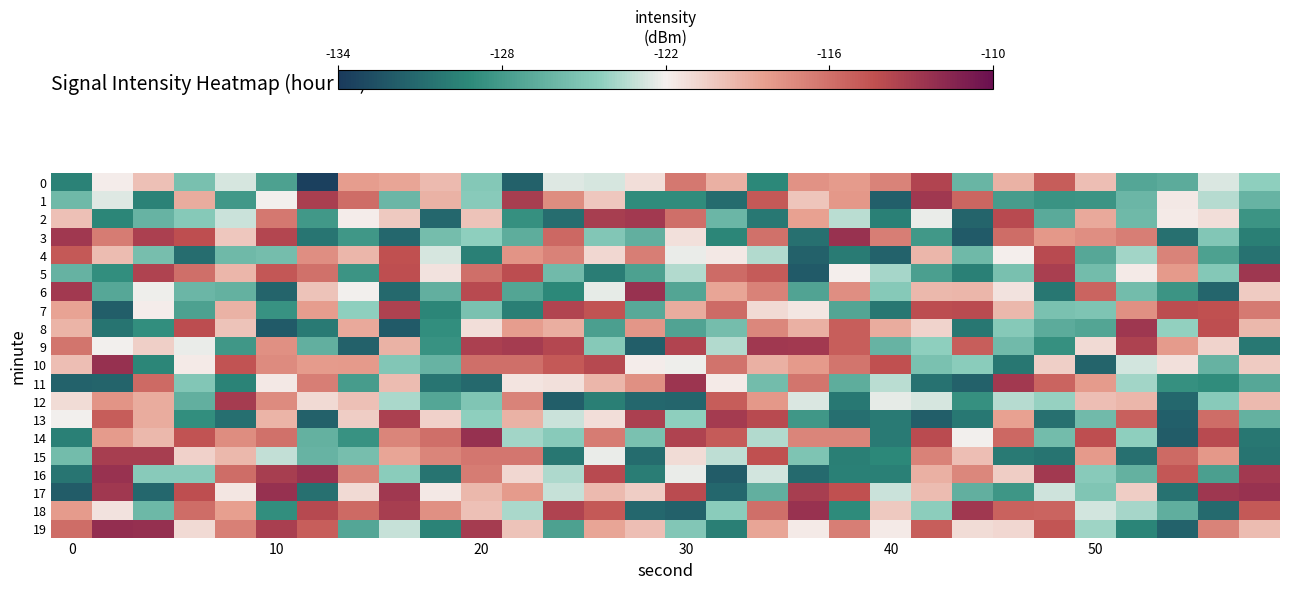

Rank the series by their maximum value, from highest to lowest.

19, 17, 14, 10, 18, 3, 16, 6, 11, 8, 5, 1, 9, 2, 13, 12, 15, 7, 0, 4